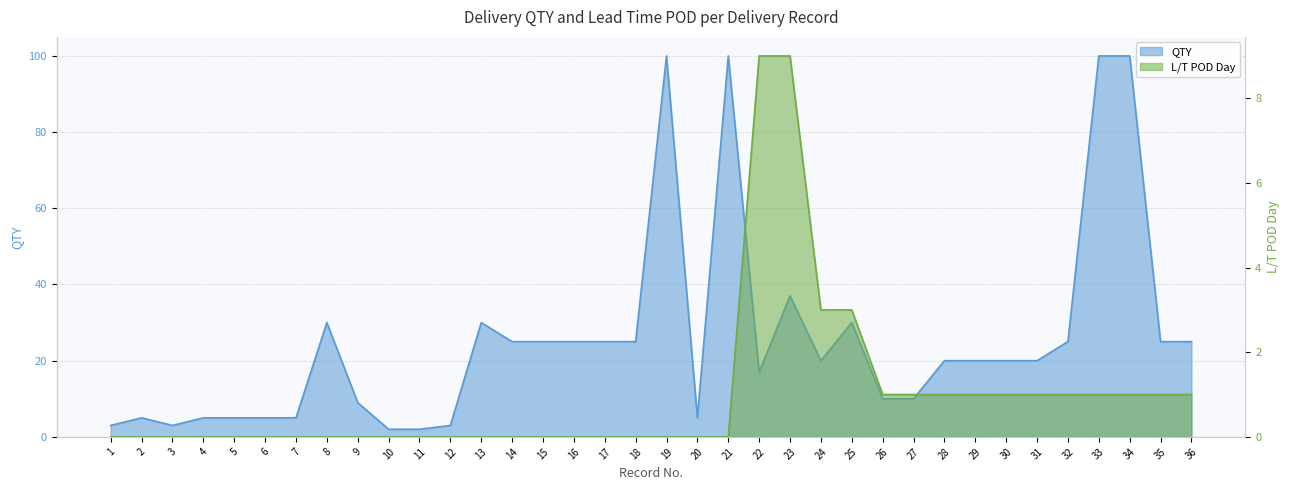

The QTY series shows 3 at 12. True or false?

True